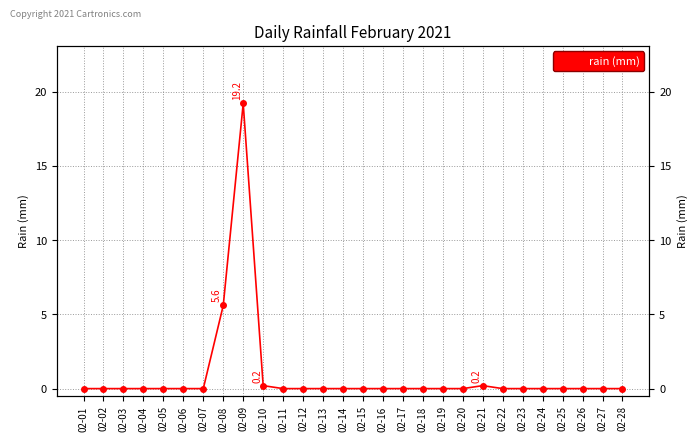

List the labels in order of value, largest first.

02-09, 02-08, 02-10, 02-21, 02-01, 02-02, 02-03, 02-04, 02-05, 02-06, 02-07, 02-11, 02-12, 02-13, 02-14, 02-15, 02-16, 02-17, 02-18, 02-19, 02-20, 02-22, 02-23, 02-24, 02-25, 02-26, 02-27, 02-28